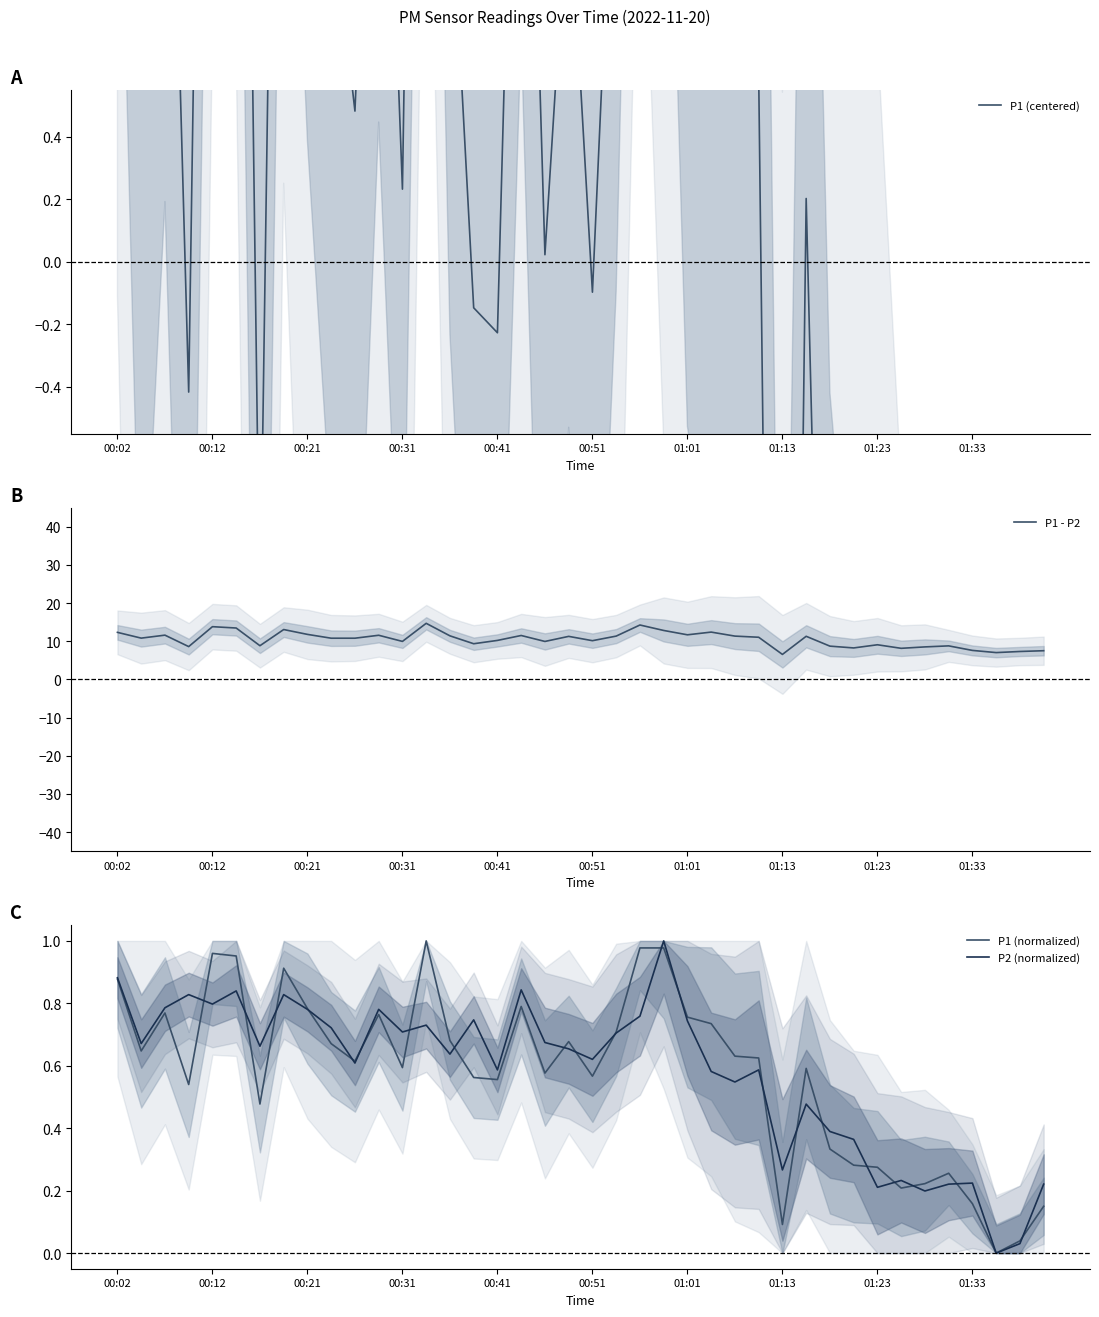

The value of P1 (normalized) at 00:51 is 0.3. True or false?

False